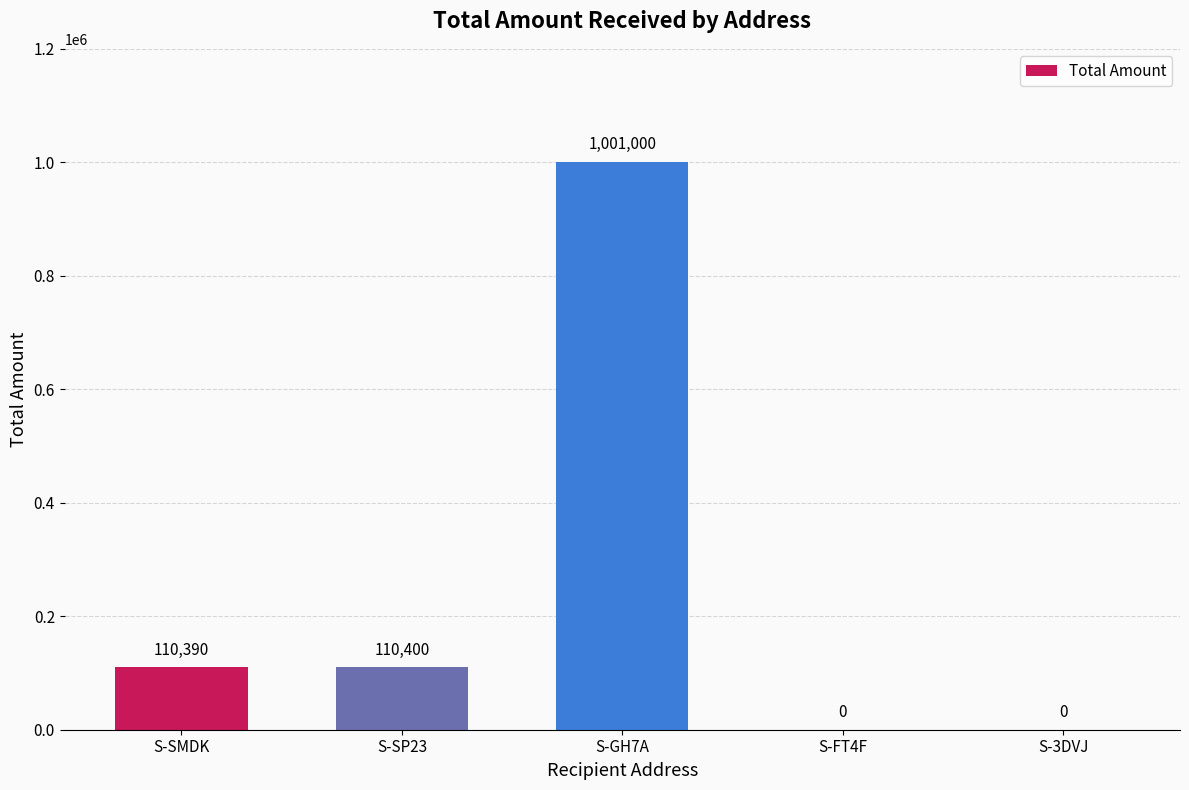

Reading right to left, list all the values displayed in this chart.

0	0	1001000	110400	110390